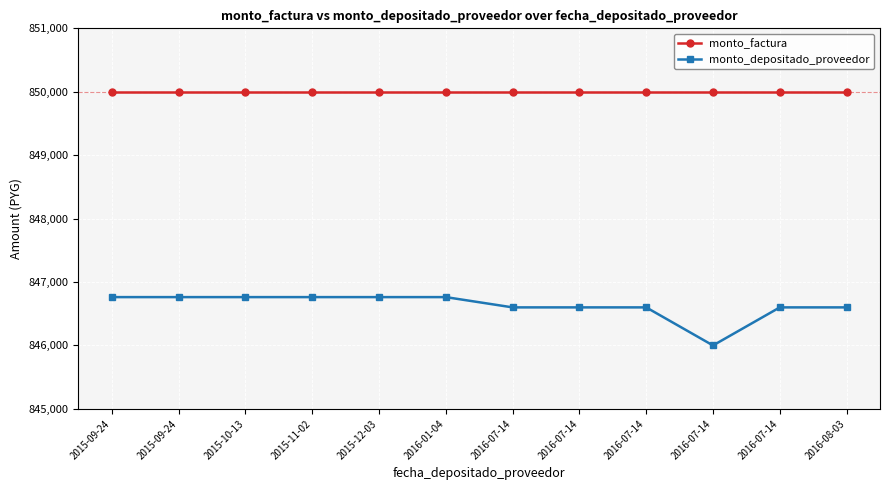

What is the smallest value displayed?

846000